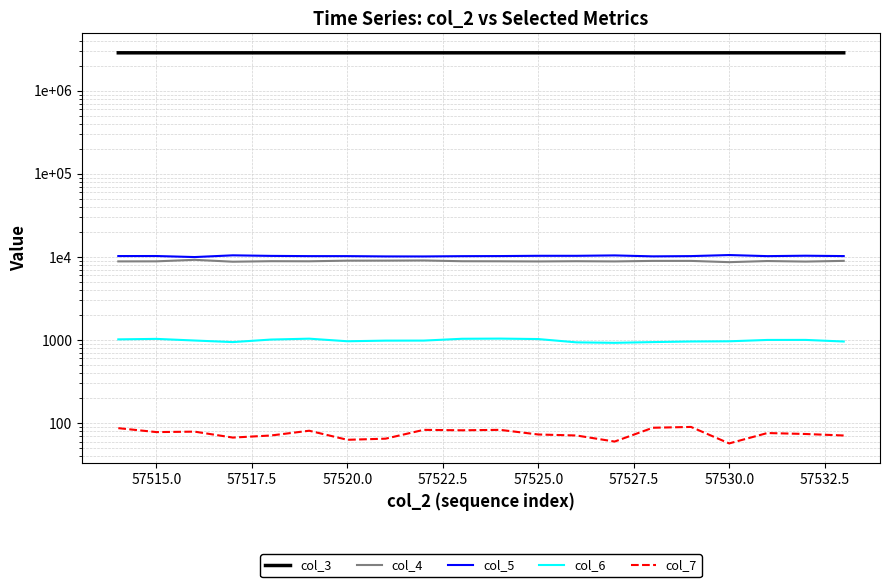

True or false: col_4 and col_6 intersect in this chart.

False